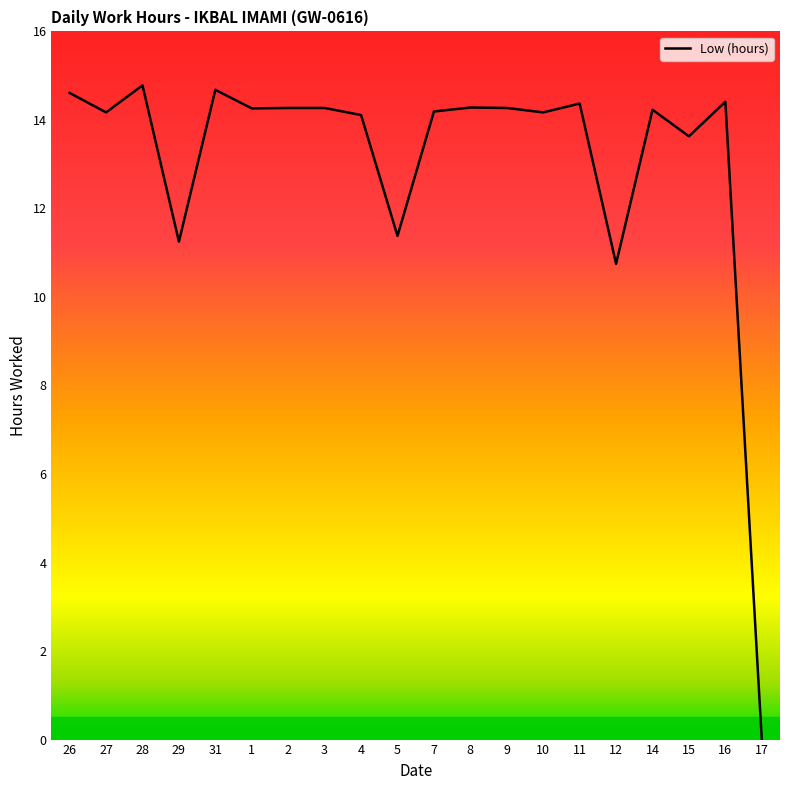

What is the maximum value shown in the chart?

14.8